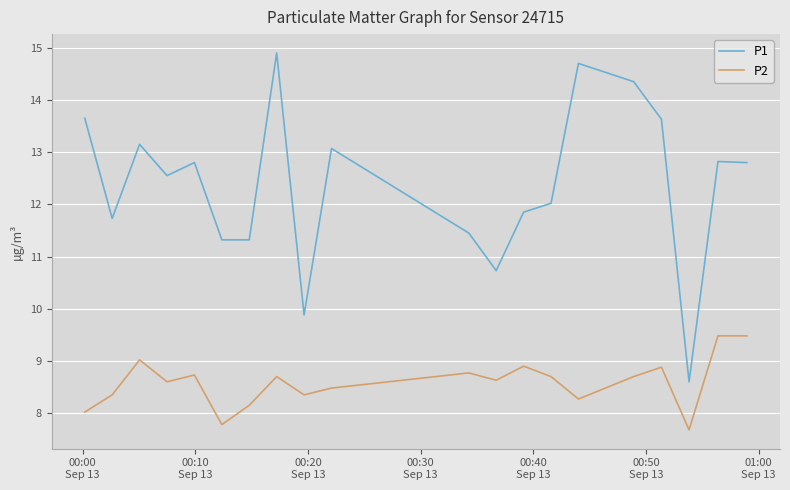

What is the highest value of the P2 series?

9.5